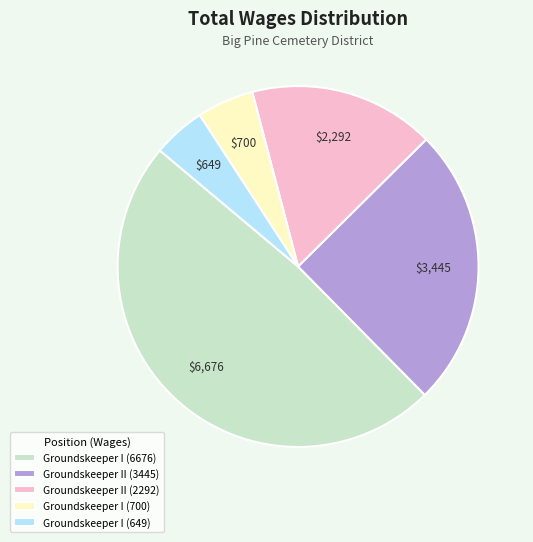

Is it true that Groundskeeper II (3445) is 15% of the pie?

False